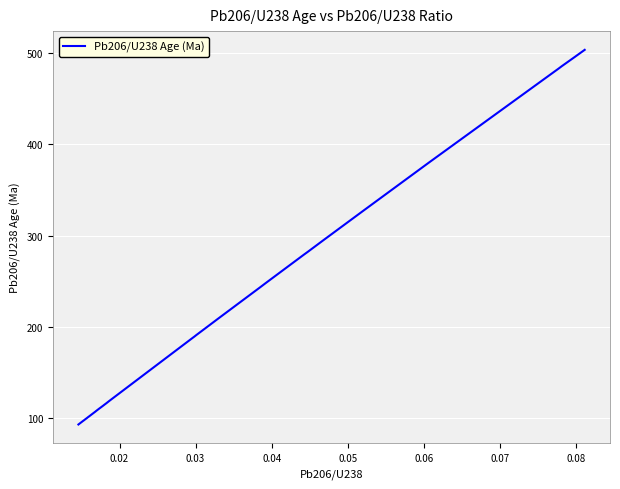

Does the chart have visible grid lines?

Yes